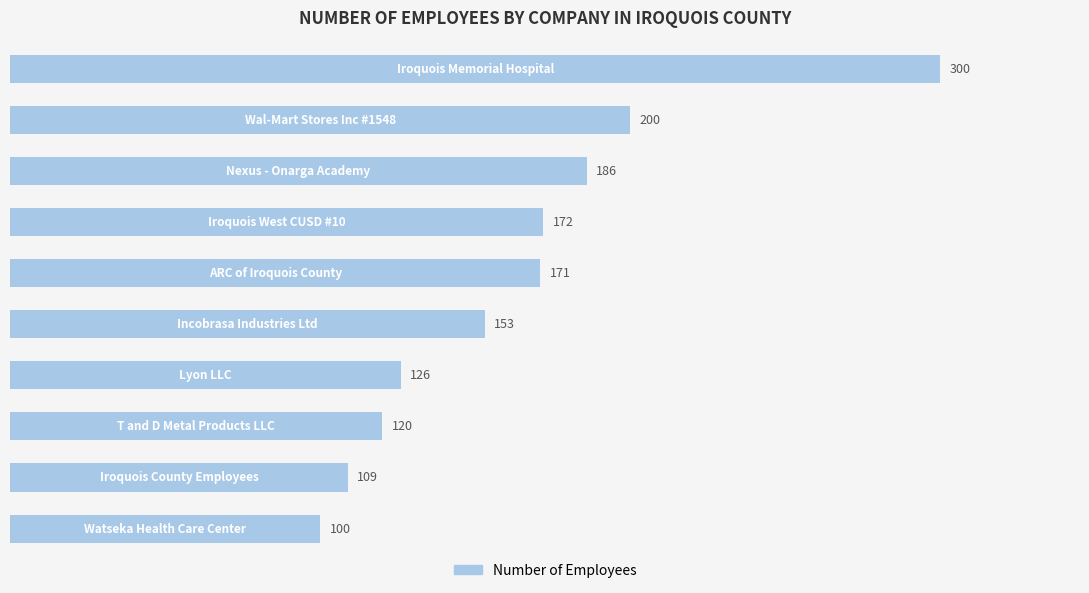

What is the difference between the maximum and minimum values?

200